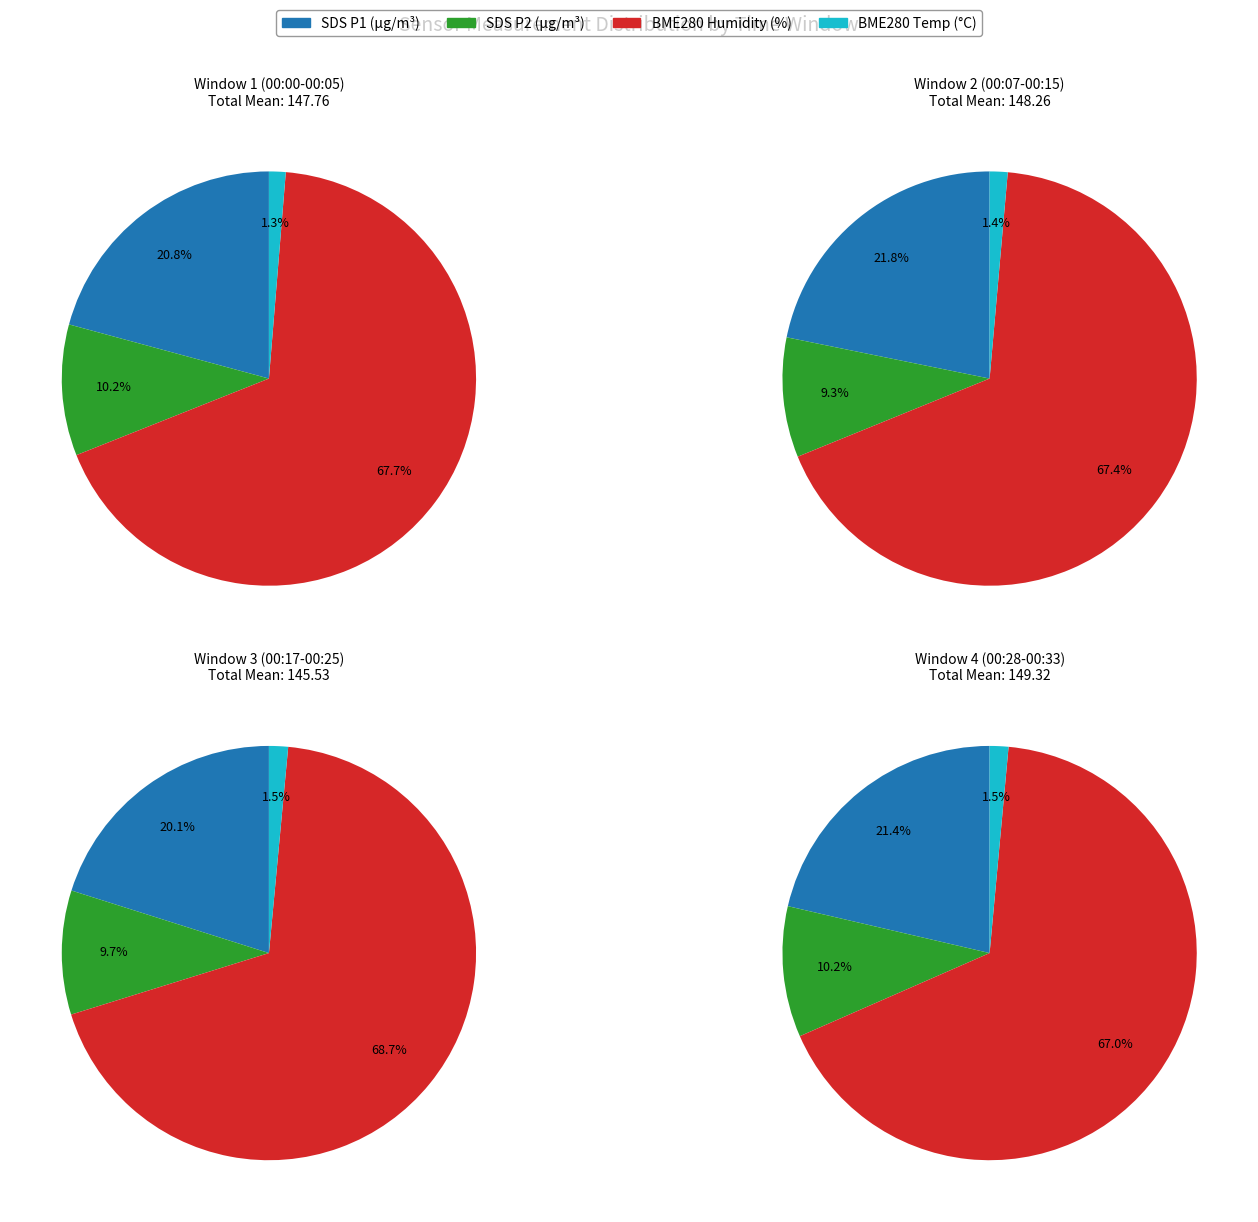

The 2023/01/27 00:25 slice represents 16% of the pie. True or false?

False